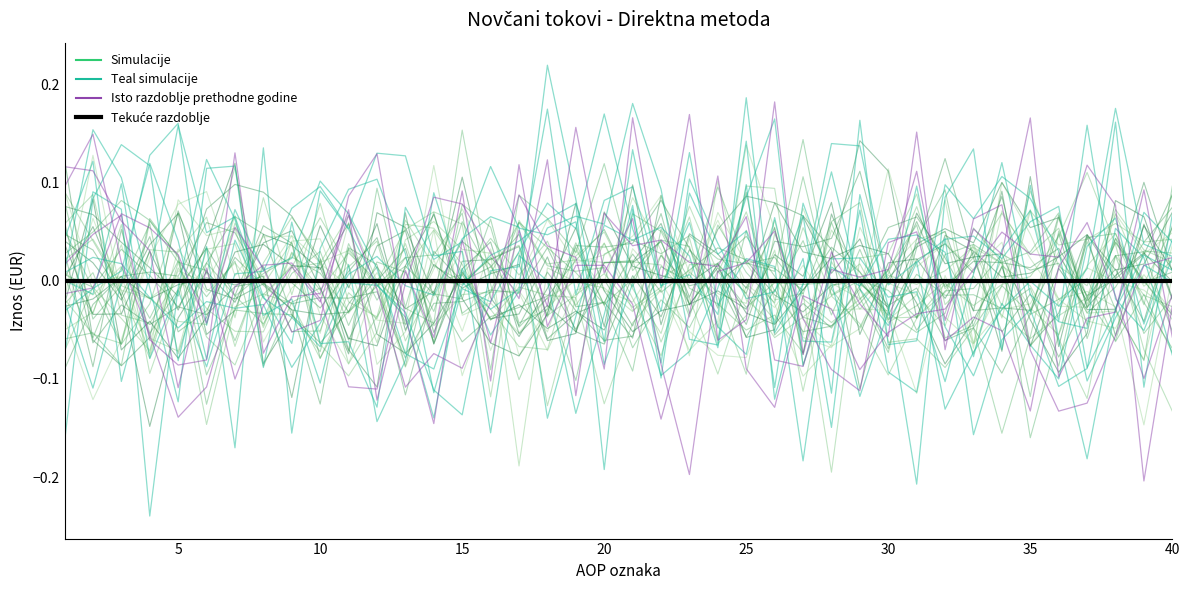

In Teal simulacije, how many points are lower than both neighbors (excluding endpoints)?

12